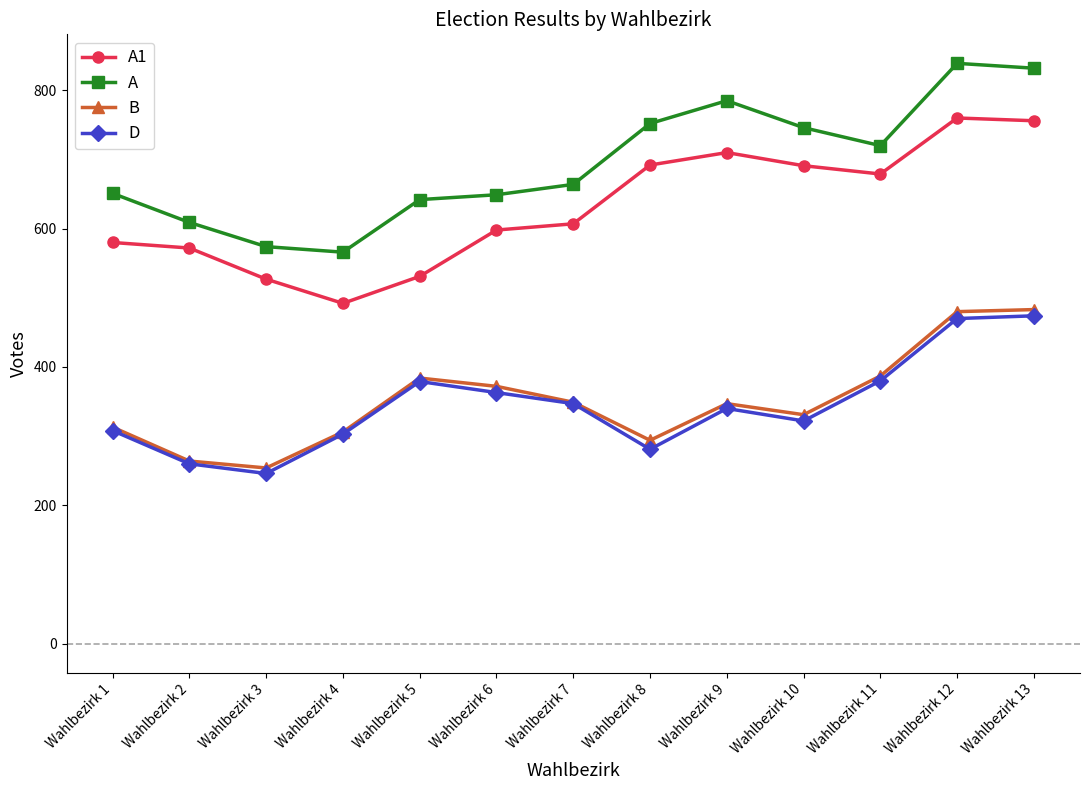

True or false: D has more than 1 interior local peaks.

True